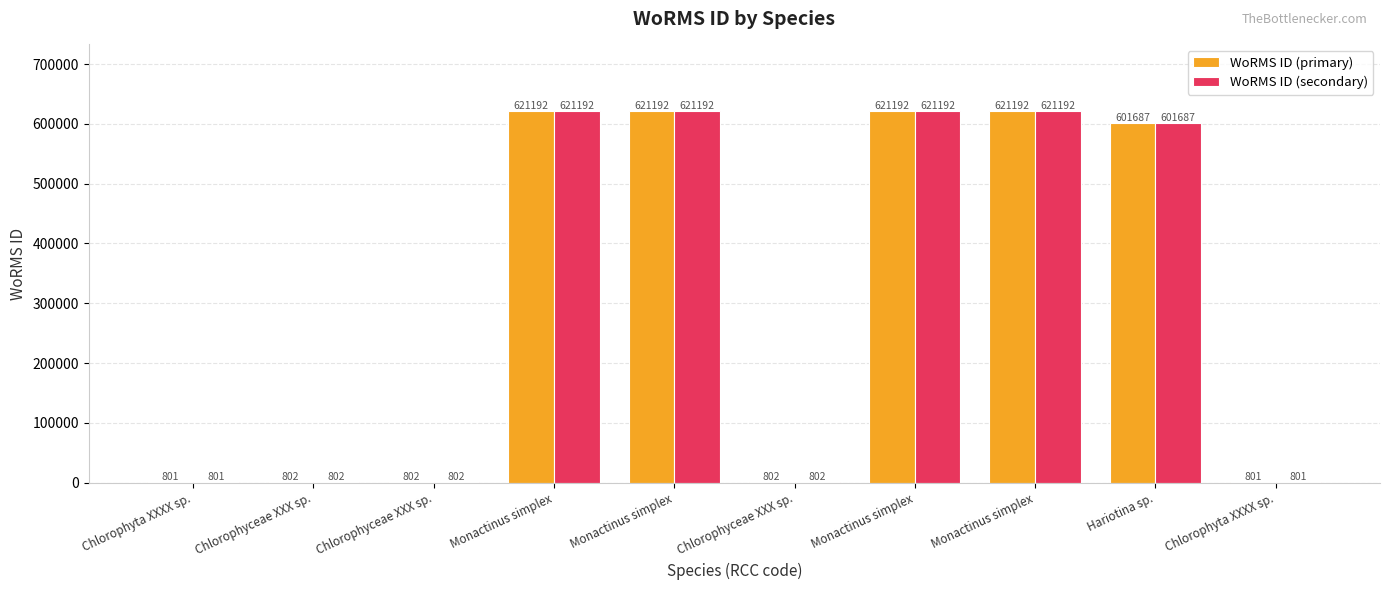

Reading right to left, transcribe all the data shown in this chart.

WoRMS ID (primary): 801	601687	621192	621192	802	621192	621192	802	802	801
WoRMS ID (secondary): 801	601687	621192	621192	802	621192	621192	802	802	801